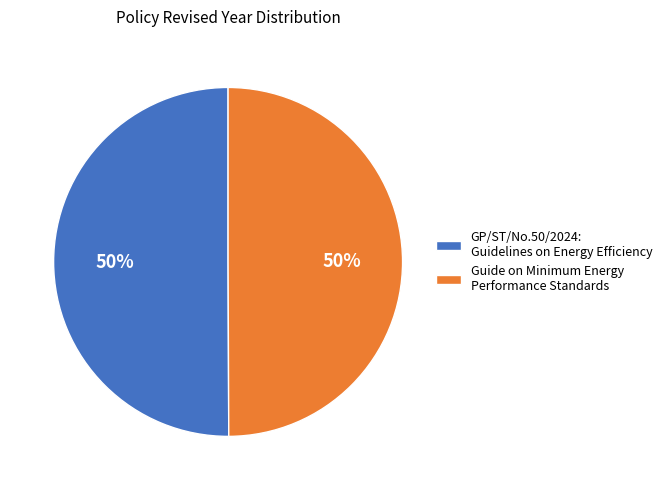

Approximately how many times larger is the value at Guide on Minimum Energy Performance Standards compared to GP/ST/No.50/2024: Guidelines on Energy Efficiency?

1.0